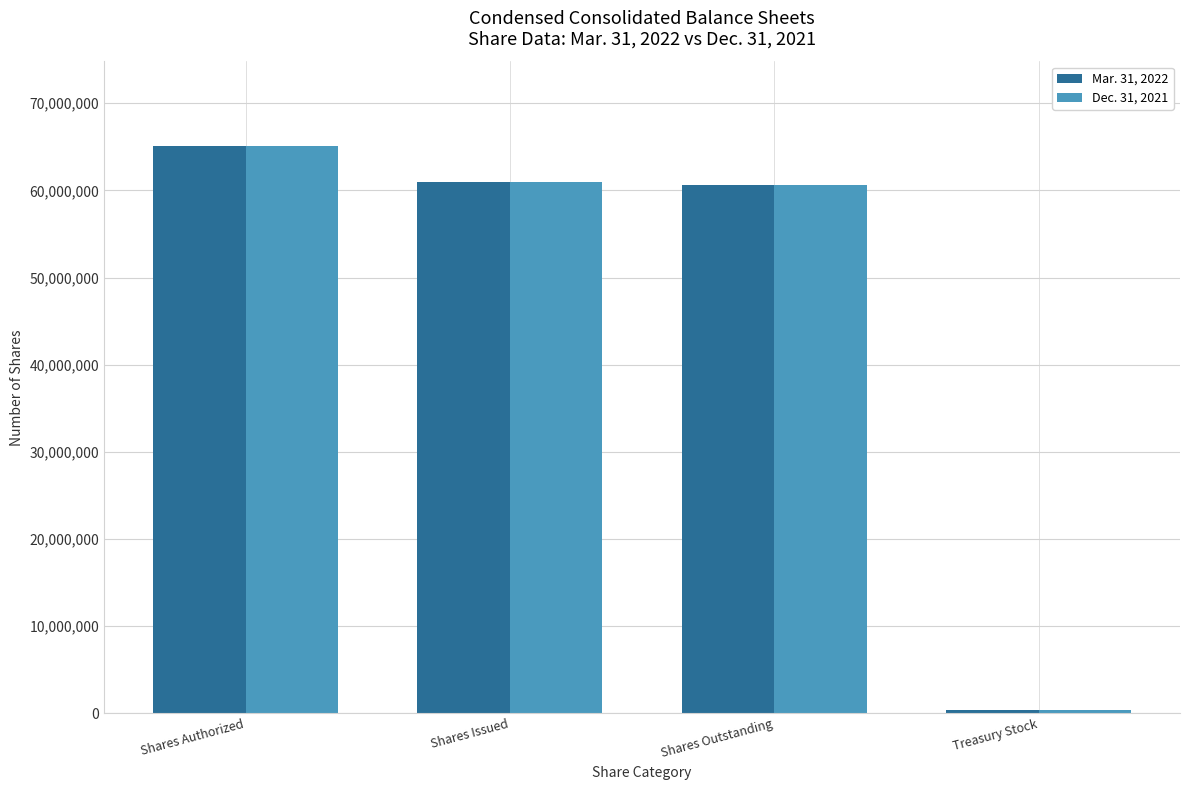

At which category does the chart reach its peak across all series?

Shares Authorized